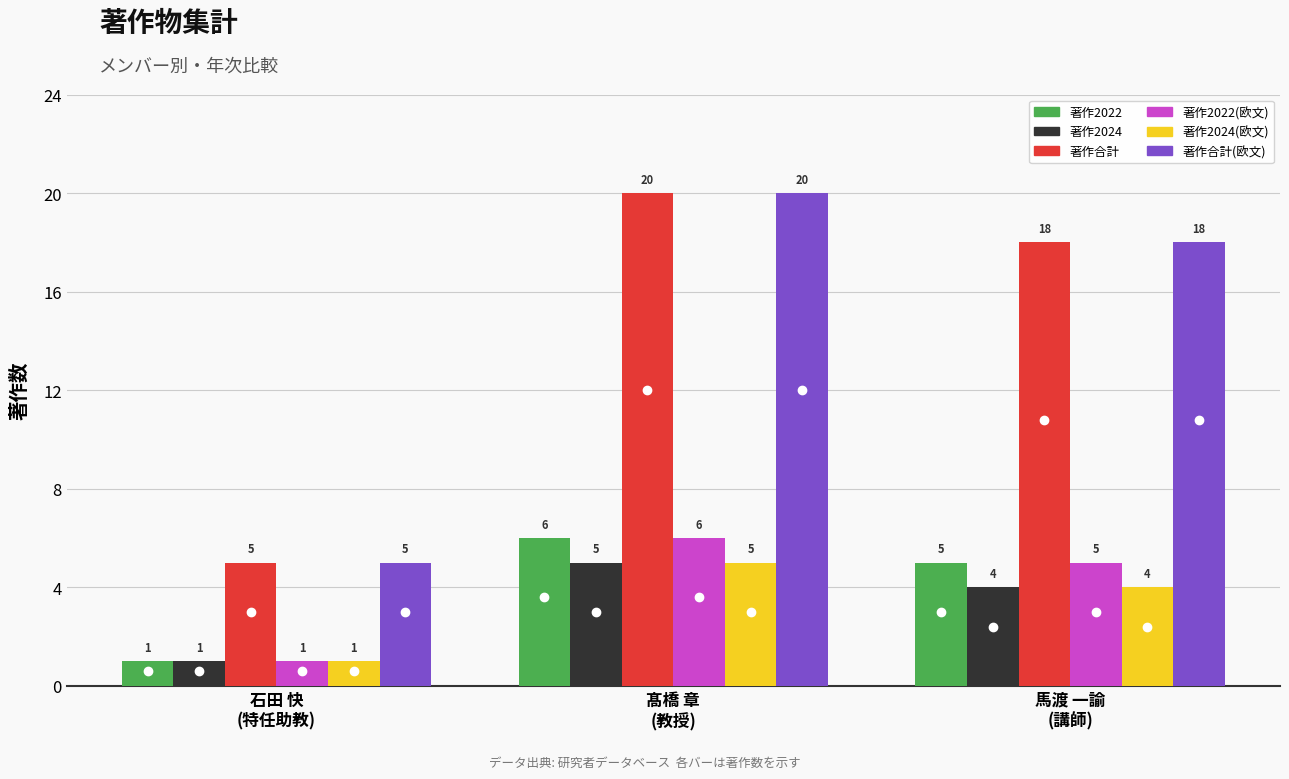

What is the maximum value shown in the chart?

20